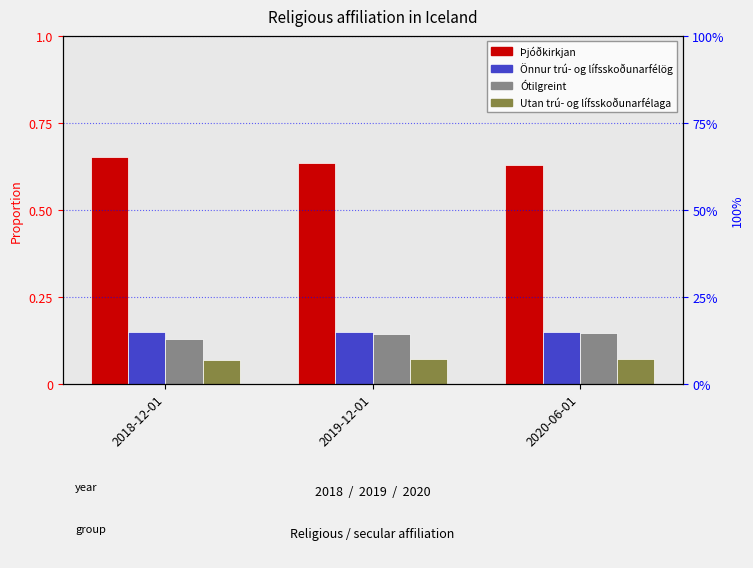

Which series has the largest range (max minus min)?

Þjóðkirkjan